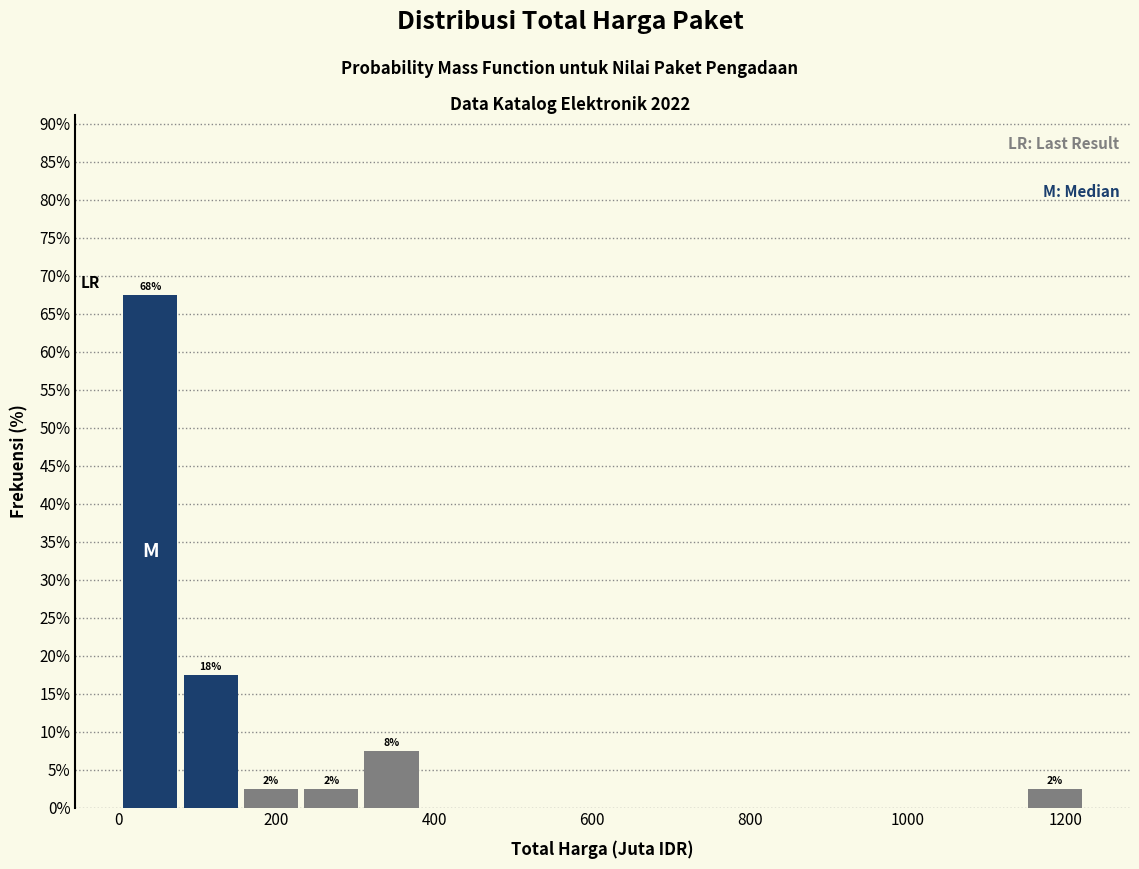

Around what value on the x-axis is the tallest bar? Give the approximate position of its centre, as read against the axis.

40